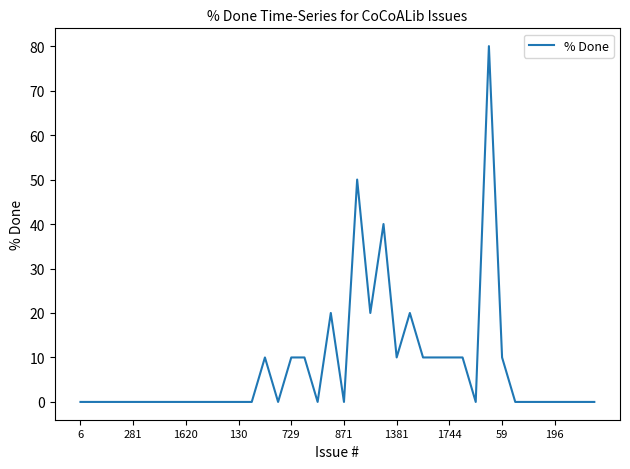

How many lines are shown in the chart?

1